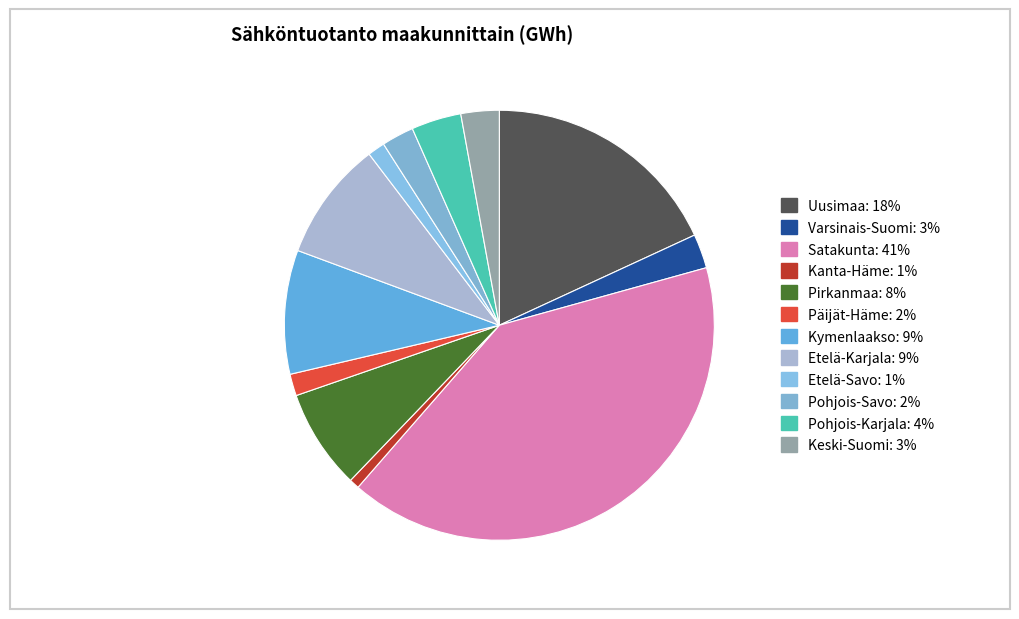

To the nearest percent, what is the average slice percentage?

8%